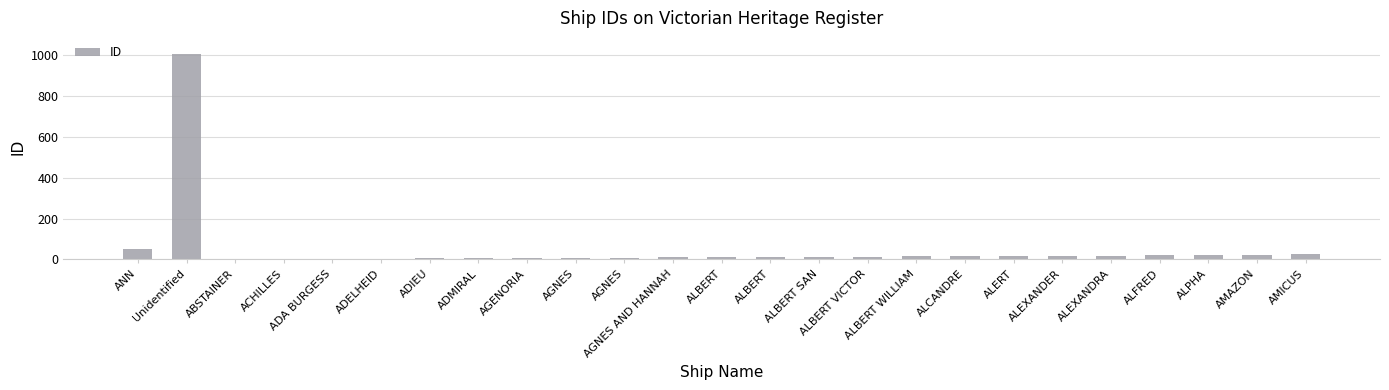

Reading left to right, transcribe all the data shown in this chart.

ANN=51	Unidentified=1009	ABSTAINER=1	ACHILLES=2	ADA BURGESS=3	ADELHEID=4	ADIEU=5	ADMIRAL=6	AGENORIA=7	AGNES=8	AGNES=9	AGNES AND HANNAH=10	ALBERT=11	ALBERT=12	ALBERT SAN=13	ALBERT VICTOR=14	ALBERT WILLIAM=15	ALCANDRE=16	ALERT=17	ALEXANDER=18	ALEXANDRA=19	ALFRED=20	ALPHA=22	AMAZON=23	AMICUS=24